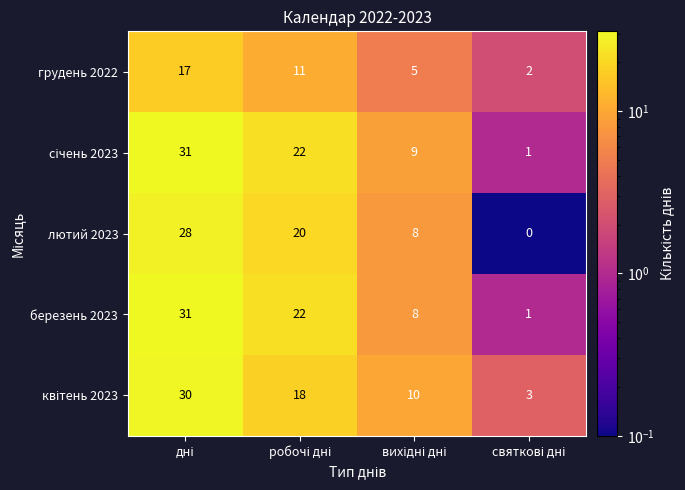

At how many categories does at least one series exceed 4?

3